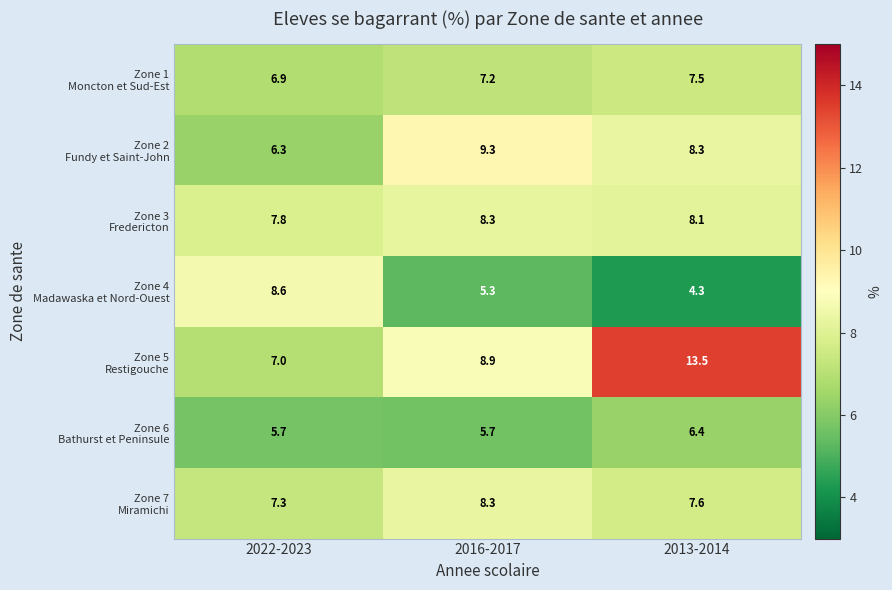

Count the number of data series in this chart.

7